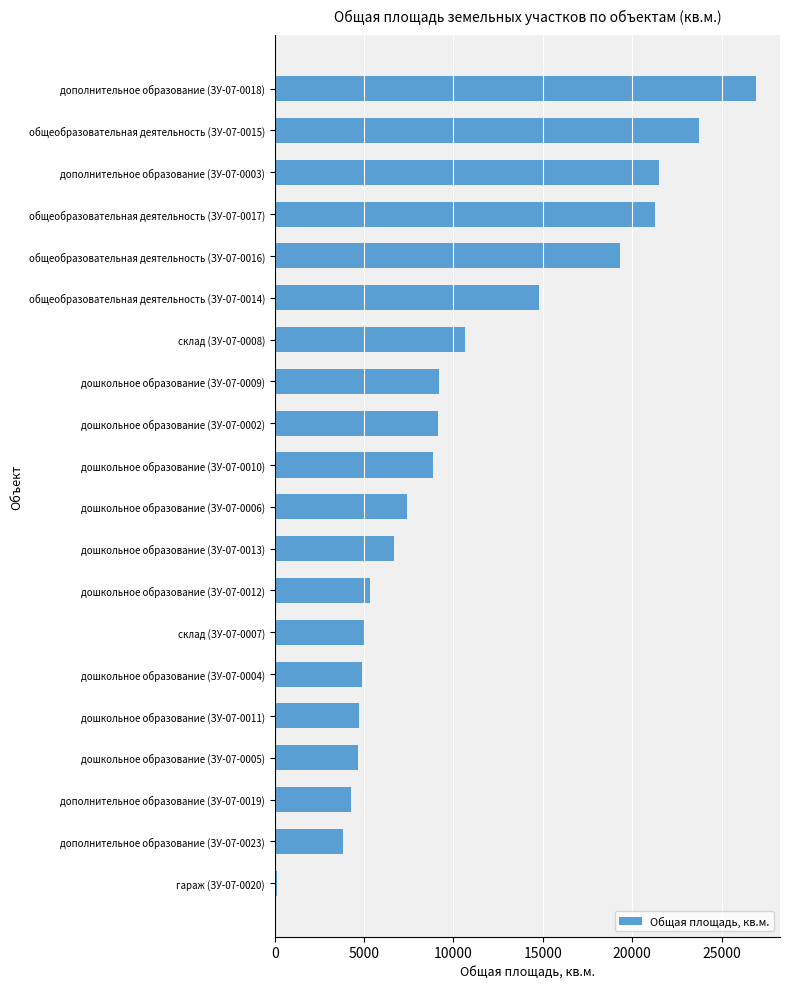

Approximately how many times larger is the value at дошкольное образование (ЗУ-07-0011) compared to дошкольное образование (ЗУ-07-0012)?

0.9